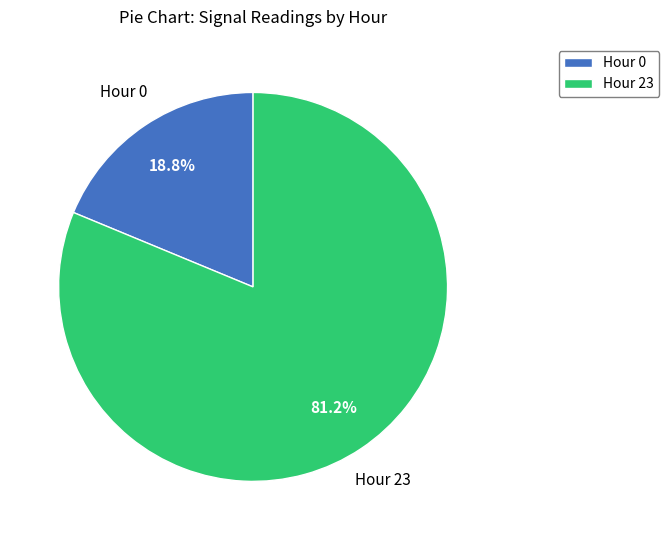

Approximately how many times larger is the value at Hour 23 compared to Hour 0?

4.3